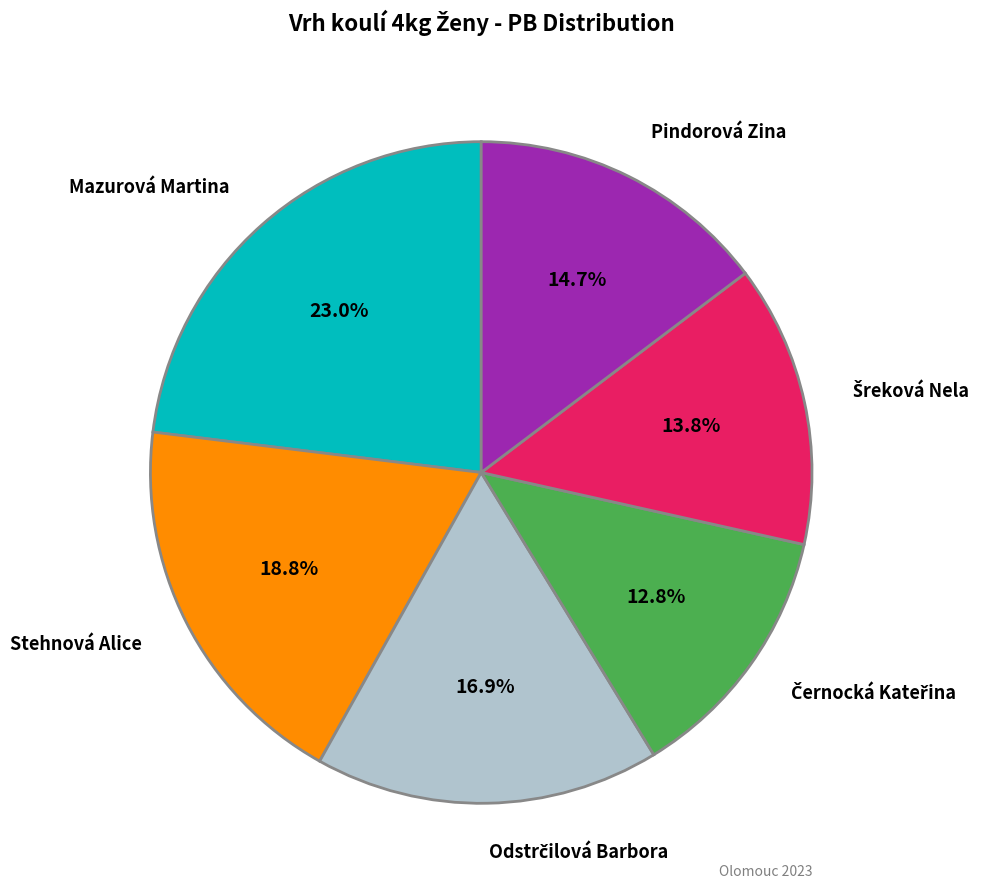

Which category has the biggest portion of the pie?

Mazurová Martina